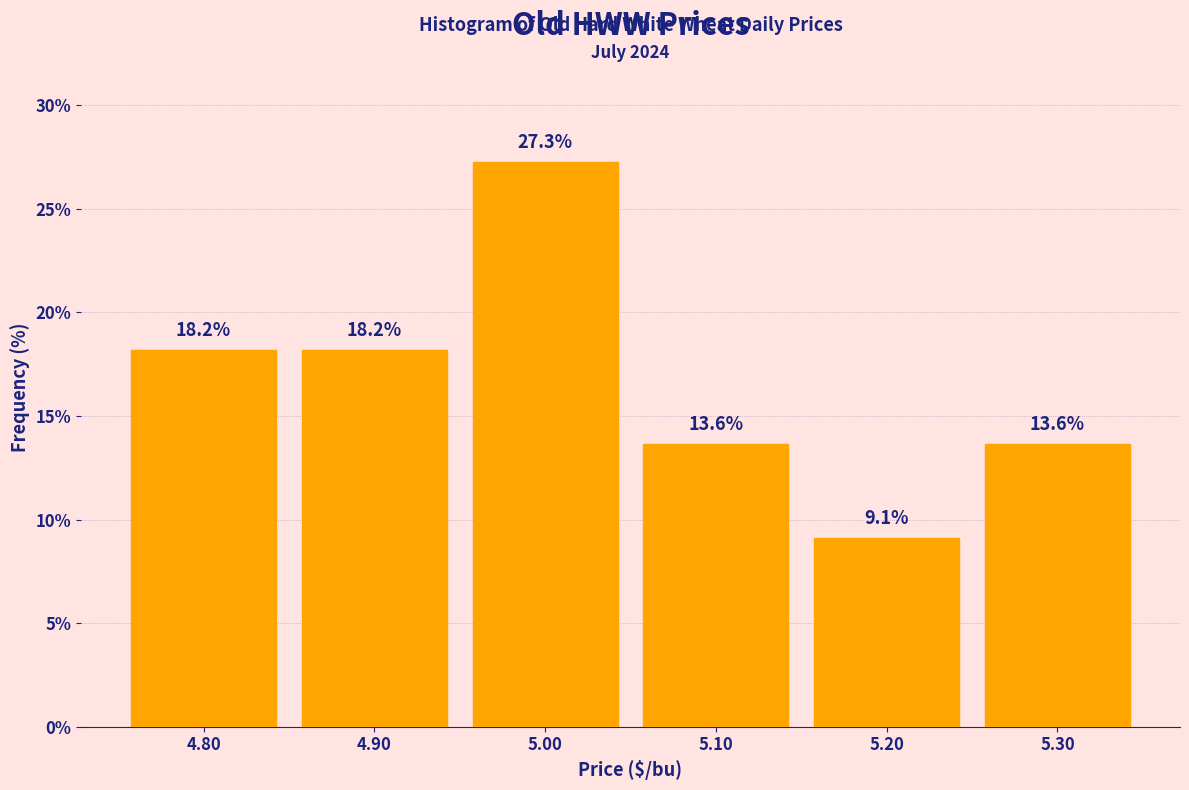

Reading left to right, list every bar in this chart as the range it spans on the x-axis followed by its height.

4.75 to 4.85: 18.2
4.85 to 4.95: 18.2
4.95 to 5.05: 27.3
5.05 to 5.15: 13.6
5.15 to 5.25: 9.1
5.25 to 5.35: 13.6